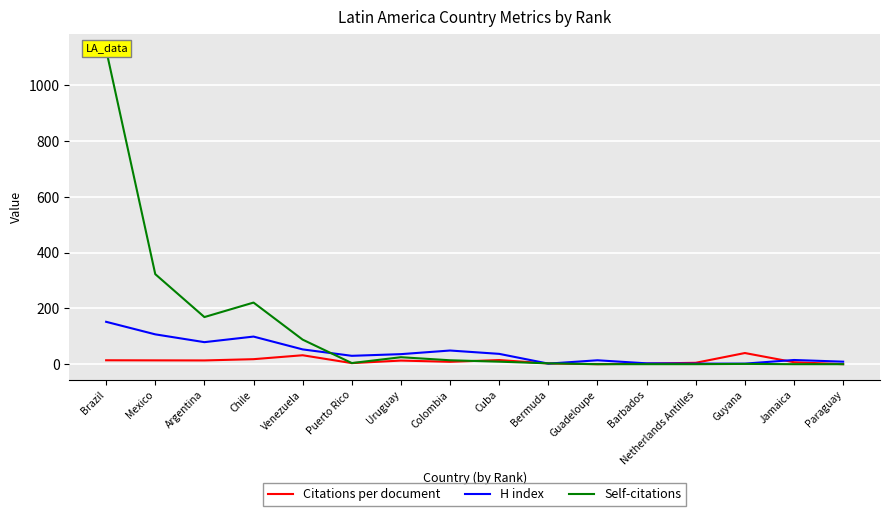

True or false: Citations per document and Self-citations intersect in this chart.

True